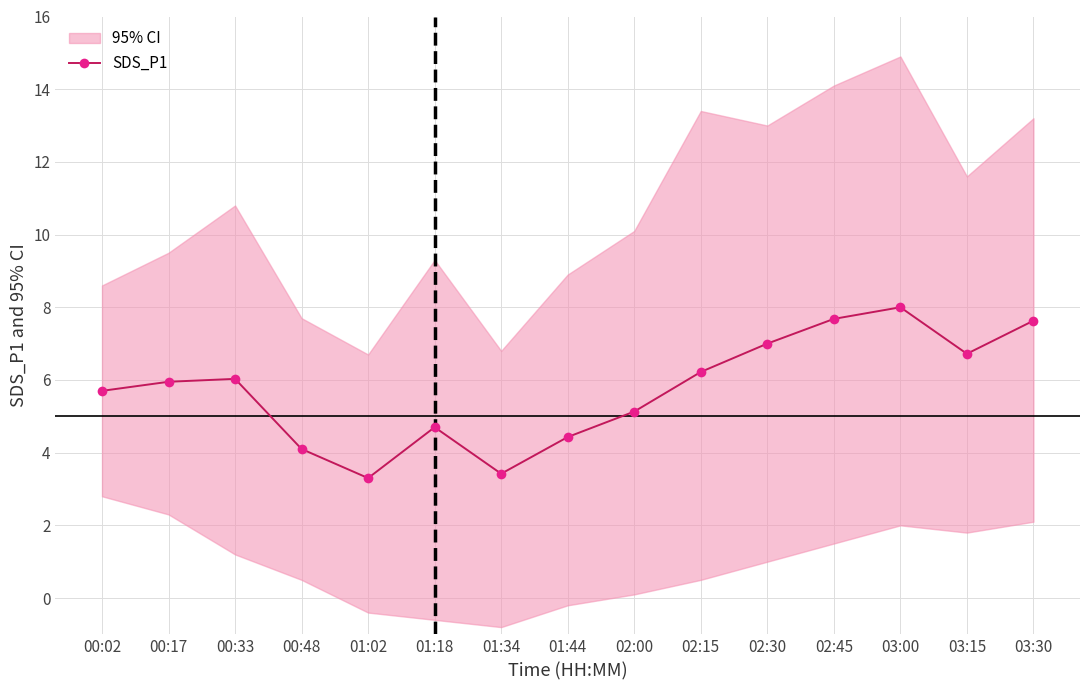

Where is the first local minimum?

01:02